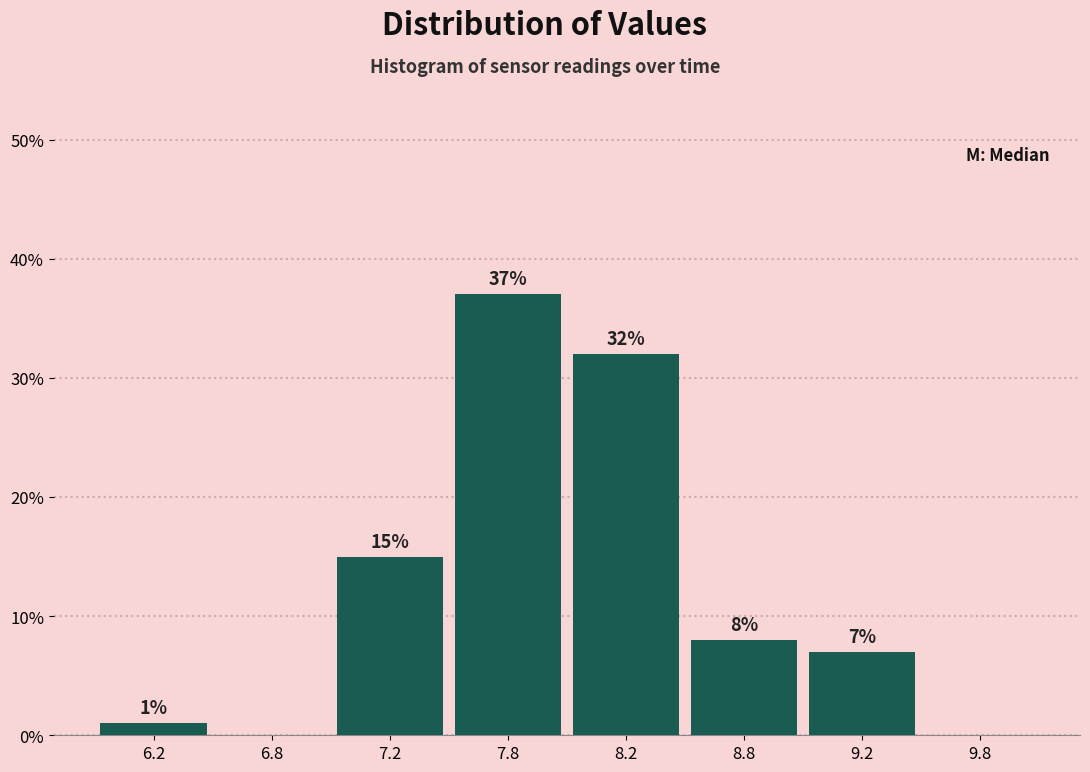

Reading right to left, transcribe all the data shown in this chart.

9.8=0.0	9.2=7.0	8.8=8.0	8.2=32.0	7.8=37.0	7.2=15.0	6.8=0.0	6.2=1.0